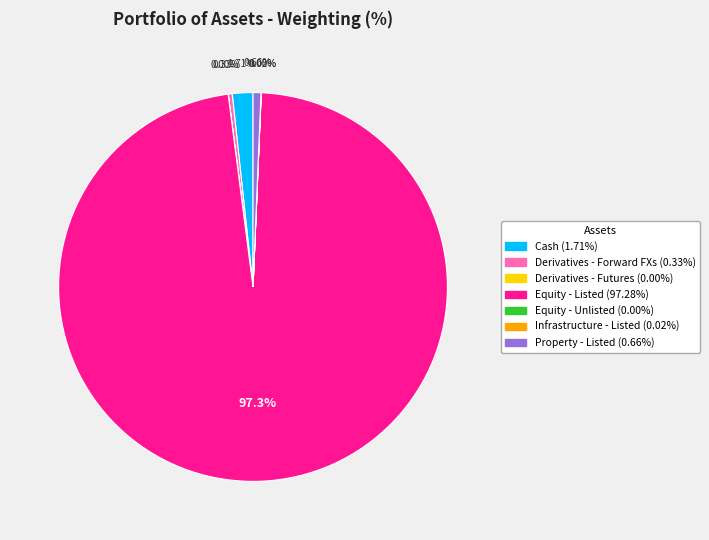

Which slice is the largest?

Equity - Listed